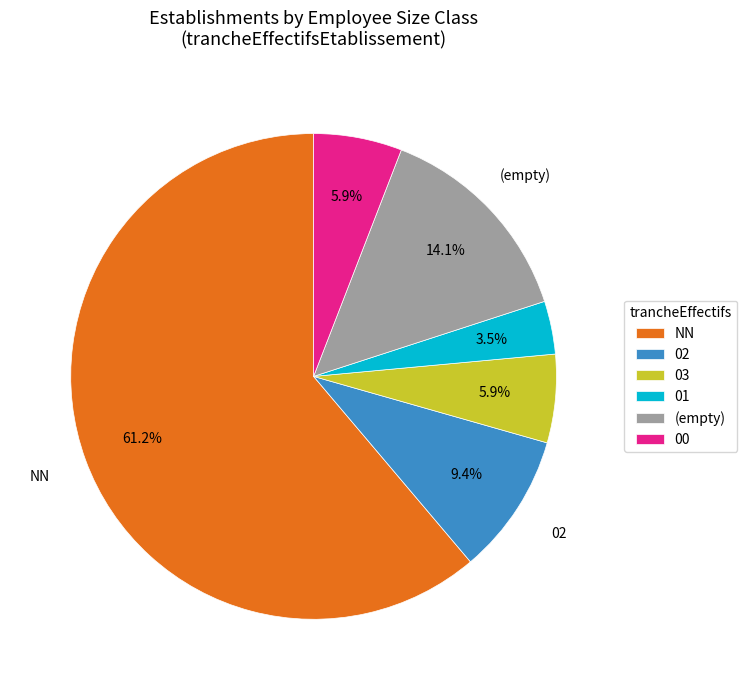

Which category has the biggest portion of the pie?

NN